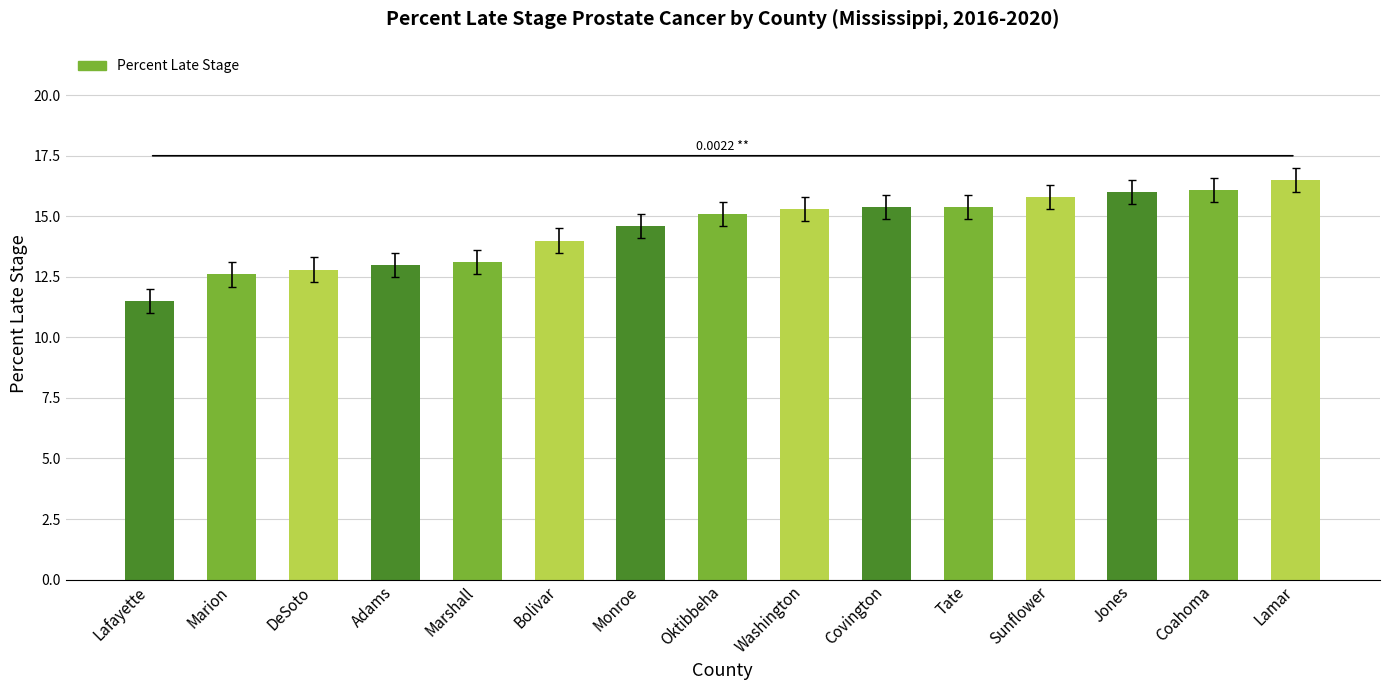

What position from the left is Jones?

13